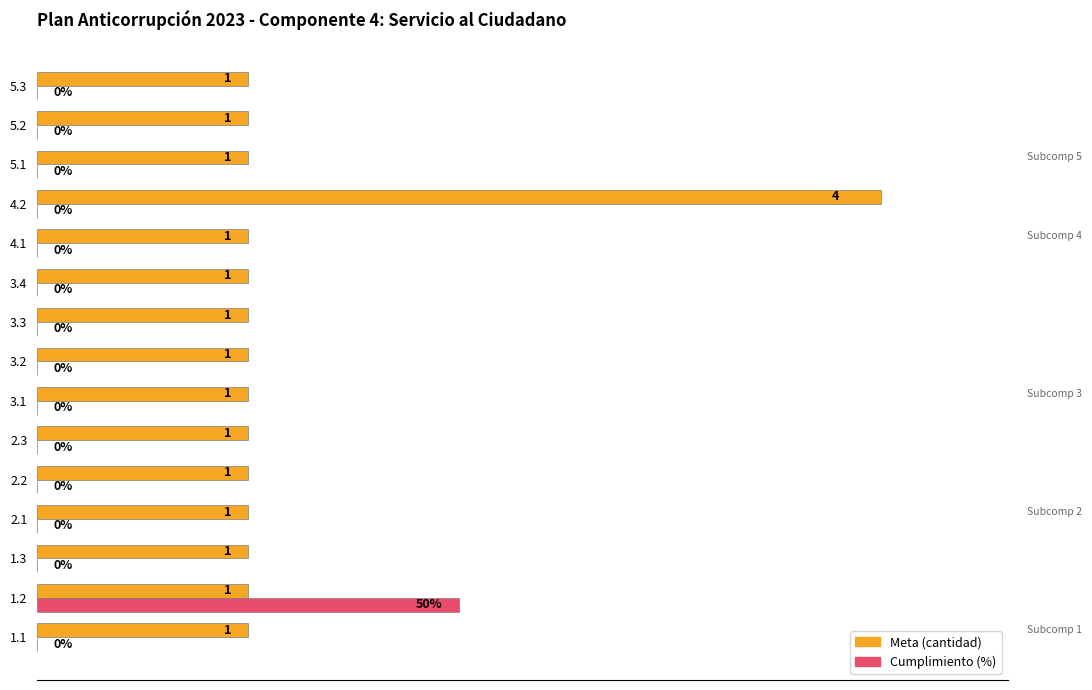

Which series has the largest range (max minus min)?

Meta (cantidad)